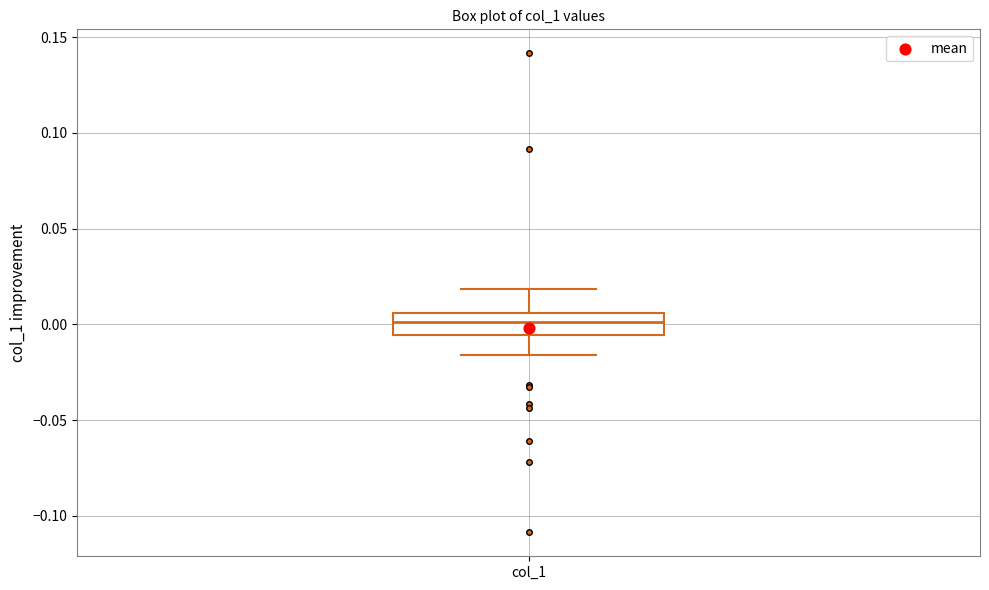

Transcribe this box plot: give where the median line is, the range the box spans, and where the two whiskers end, as read against the y-axis. The values are not printed on the chart, so give them approximately, as read against the axis.

median 0.000, box -0.005 to 0.005, whiskers -0.015 to 0.020